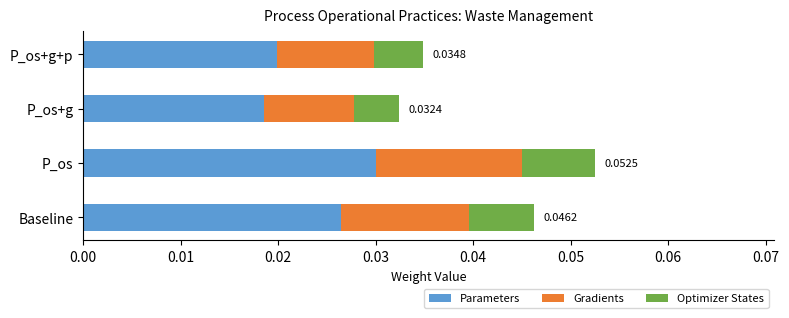

What are all the series names shown in the legend?

Parameters, Gradients, Optimizer States